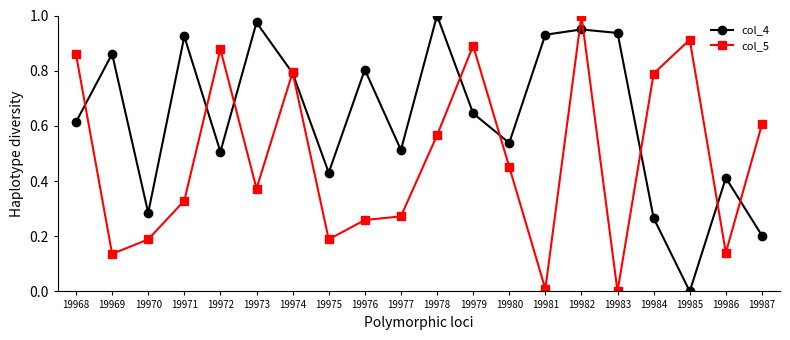

Which series changed the most between 19970 and 19976?

col_4